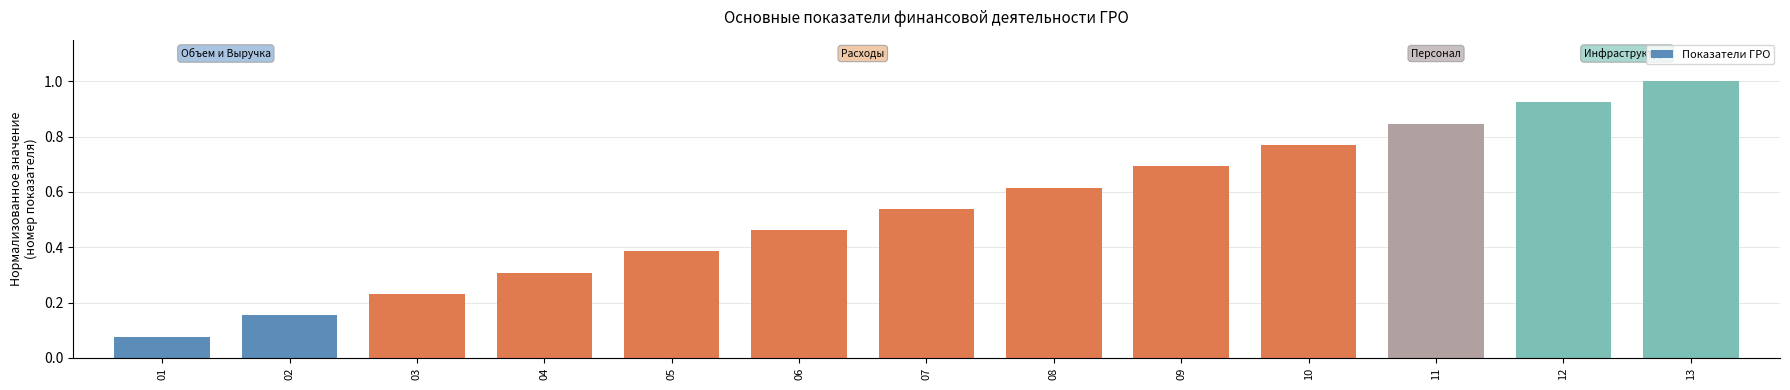

What is the maximum value shown in the chart?

1.0